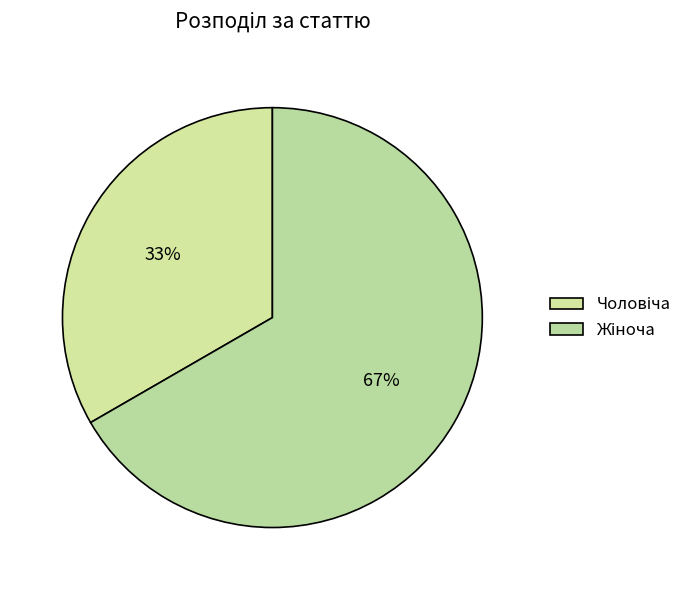

True or false: Жіноча accounts for 53% of the total.

False